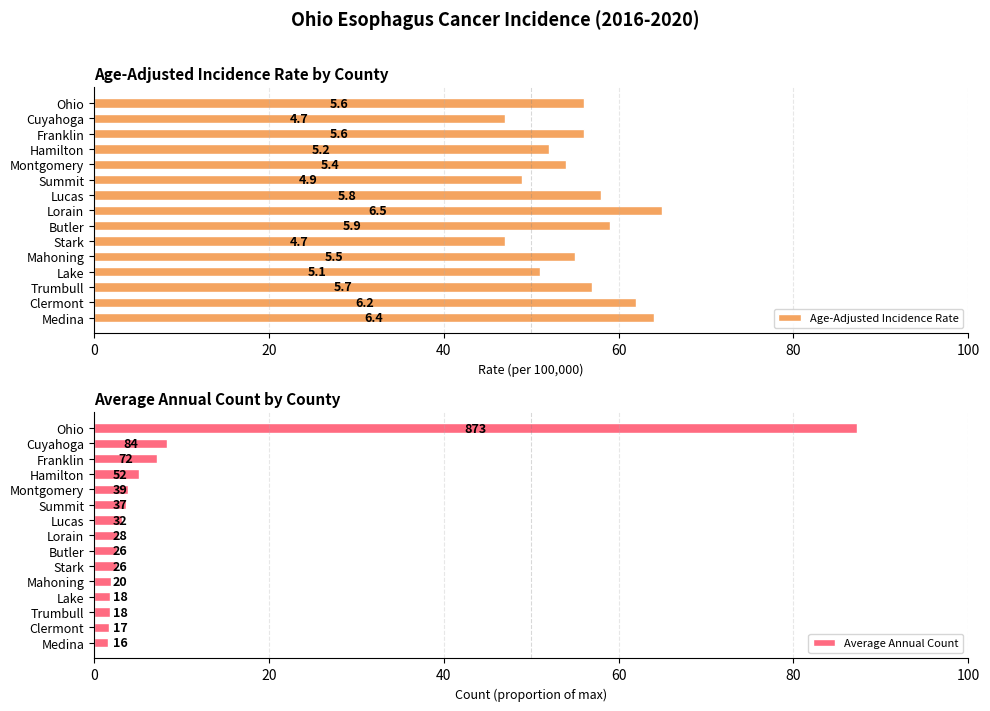

Rank the series by their average value, from highest to lowest.

Age-Adjusted Incidence Rate, Average Annual Count